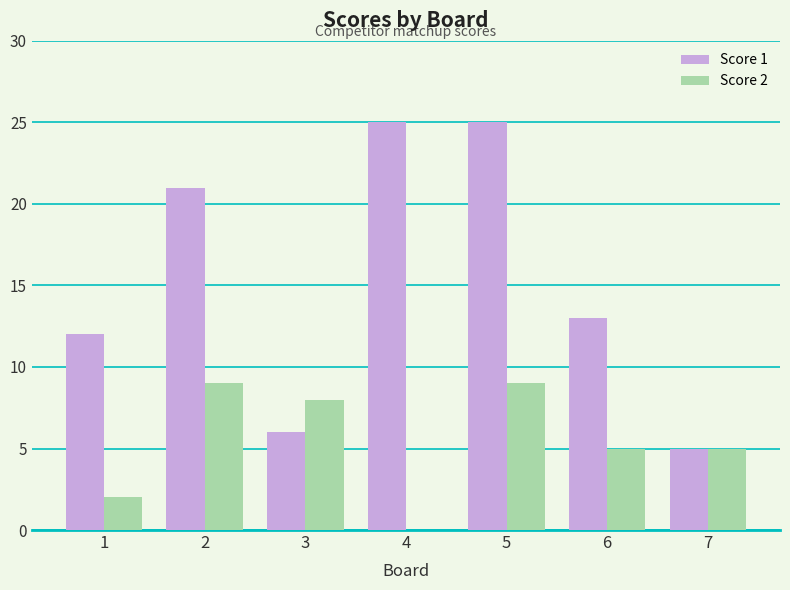

What is the difference between the Score 1 values at 6 and 5?

12